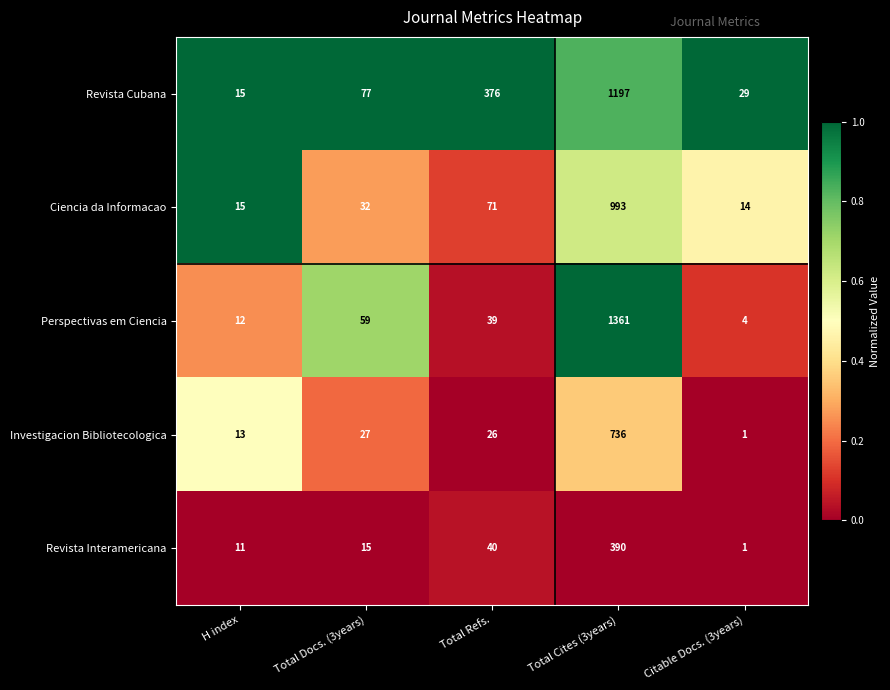

Is the value of Revista Cubana at Total Cites (3years) greater than the value of Investigacion Bibliotecologica at Citable Docs. (3years)?

Yes